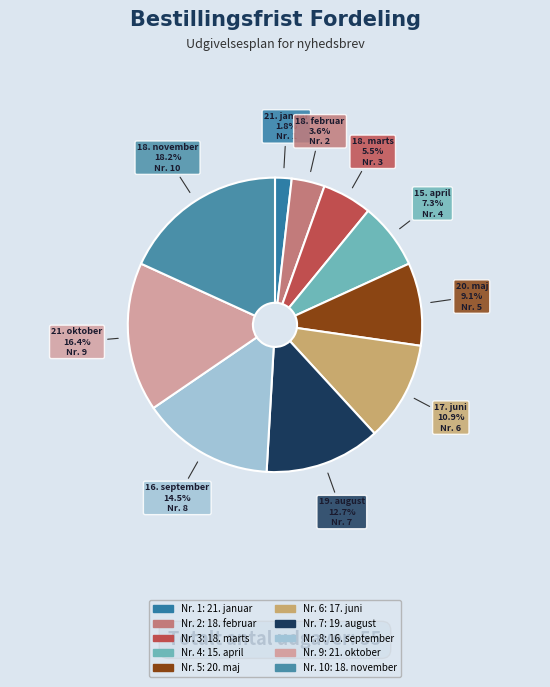

Which has a higher value, 17. juni or 19. august?

19. august